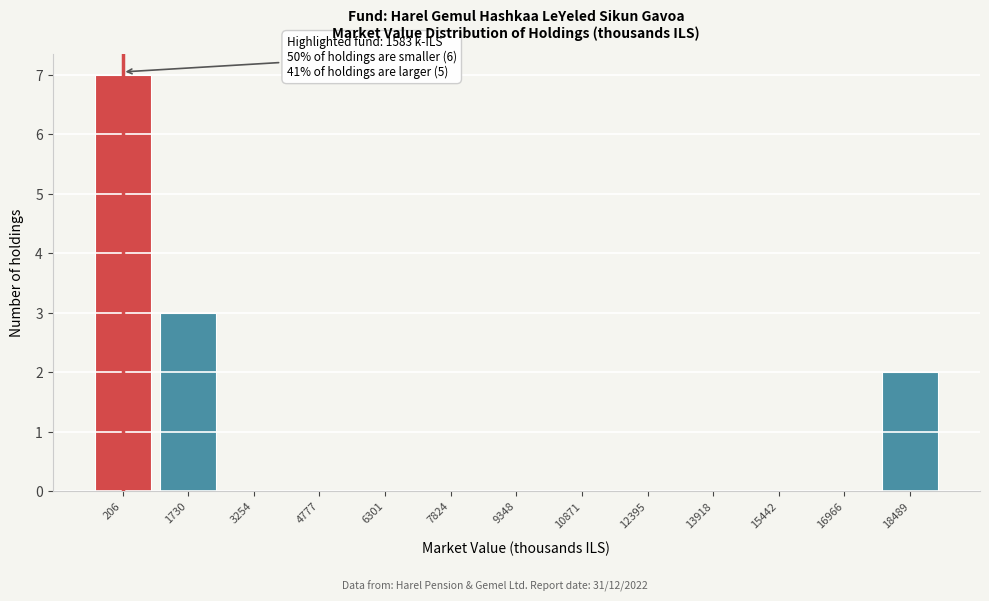

Reading left to right, list all the values displayed in this chart.

206=7	1730=3	3254=0	4777=0	6301=0	7824=0	9348=0	10871=0	12395=0	13918=0	15442=0	16966=0	18489=2